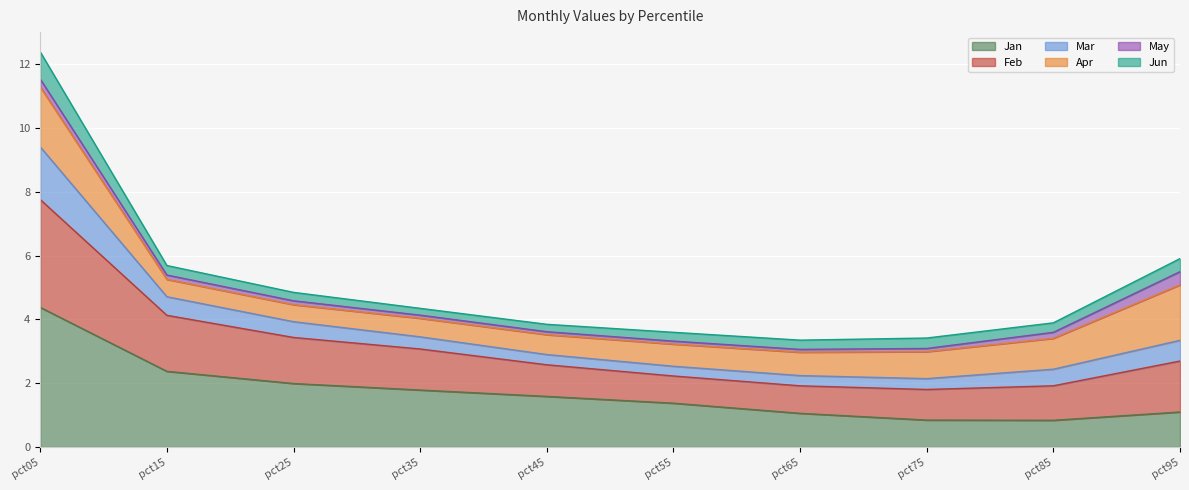

Is the value of Feb at pct35 greater than the value of Mar at pct75?

Yes